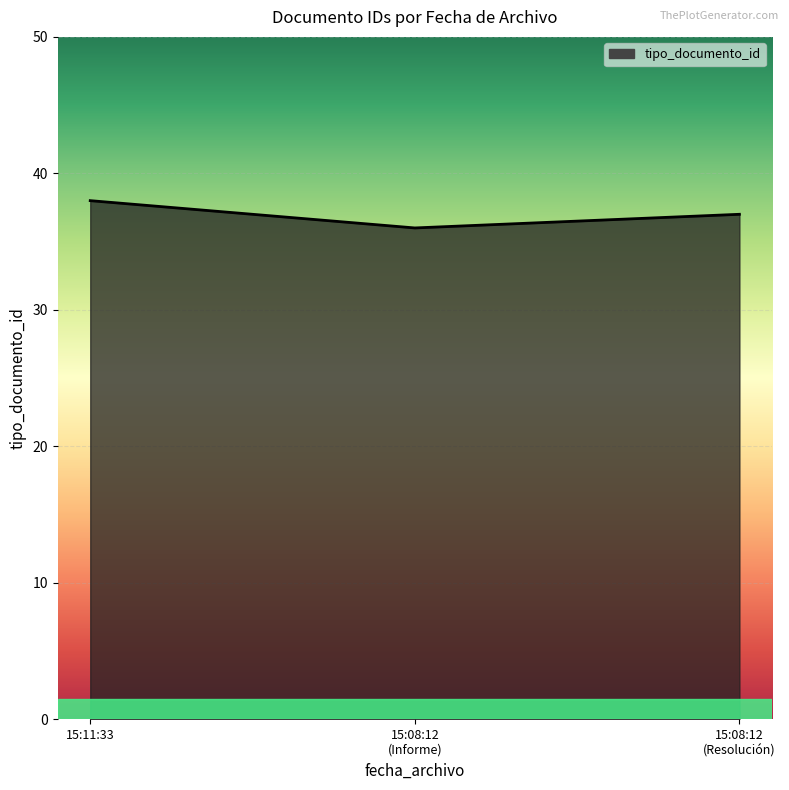

Rank the categories by value from lowest to highest.

15:08:12
(Informe), 15:08:12
(Resolución), 15:11:33